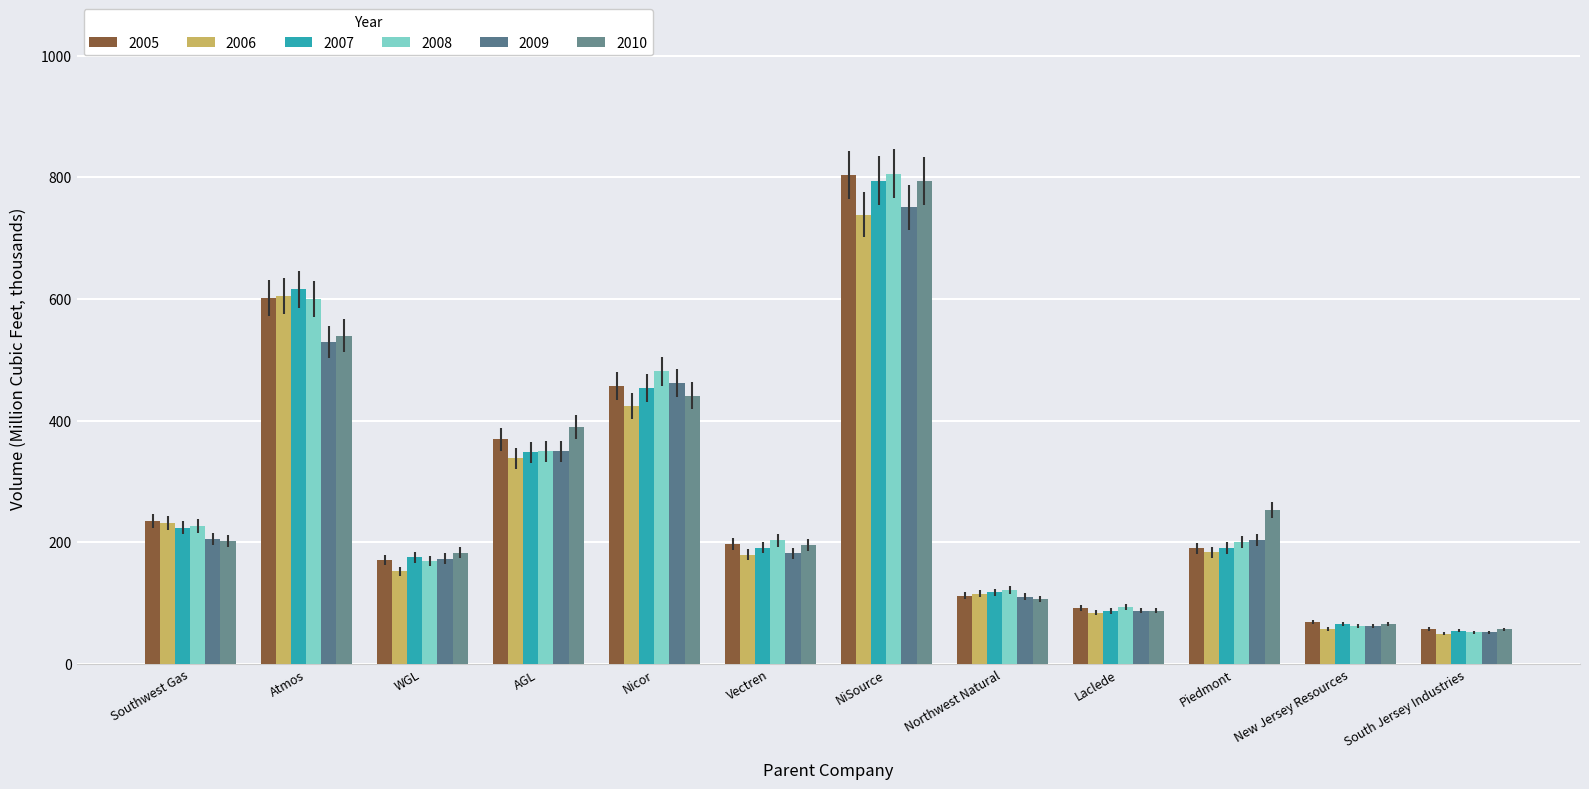

How many data points in 2006 are above 183?

6